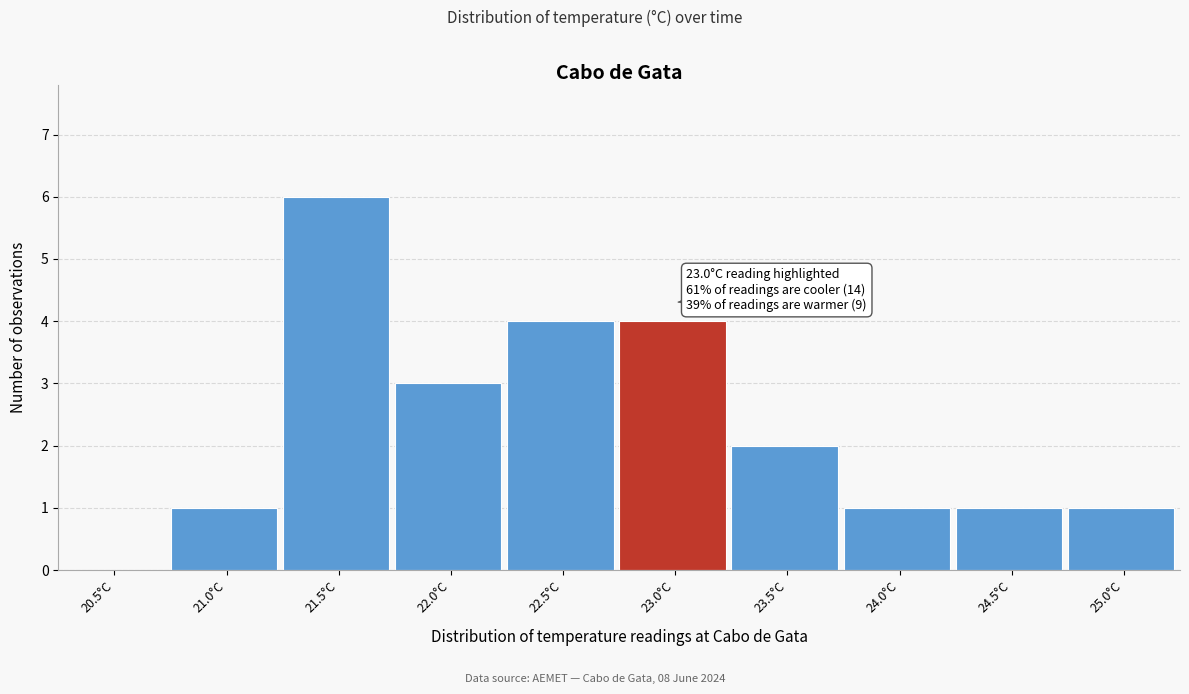

Reading right to left, list all the values displayed in this chart.

25.0°C=1	24.5°C=1	24.0°C=1	23.5°C=2	23.0°C=4	22.5°C=4	22.0°C=3	21.5°C=6	21.0°C=1	20.5°C=0